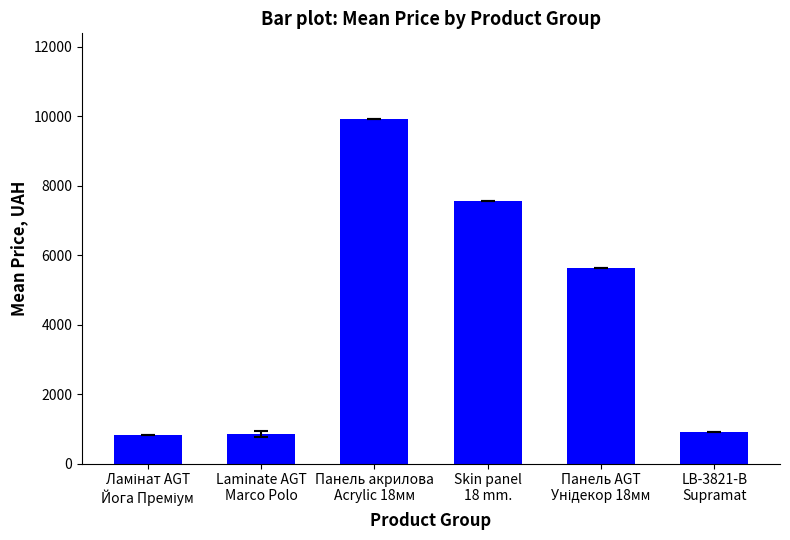

What is the value of the 5th bar from the left?

5636.0